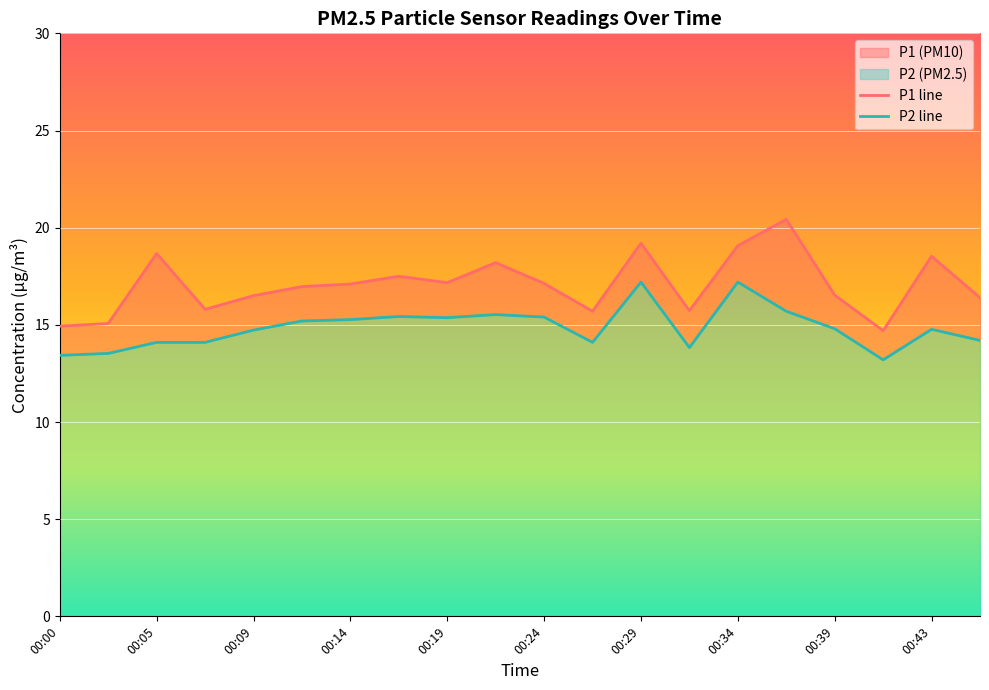

Reading left to right, transcribe all the data shown in this chart.

P1: 00:00=14.9	00:02=15.1	00:05=18.7	00:07=15.8	00:09=16.5	00:12=17.0	00:14=17.1	00:17=17.5	00:19=17.2	00:22=18.2	00:24=17.1	00:26=15.7	00:29=19.2	00:31=15.7	00:34=19.1	00:36=20.4	00:39=16.5	00:41=14.7	00:43=18.5	00:46=16.4
P2: 00:00=13.4	00:02=13.5	00:05=14.1	00:07=14.1	00:09=14.7	00:12=15.2	00:14=15.3	00:17=15.4	00:19=15.4	00:22=15.5	00:24=15.4	00:26=14.1	00:29=17.2	00:31=13.8	00:34=17.2	00:36=15.7	00:39=14.8	00:41=13.2	00:43=14.8	00:46=14.2